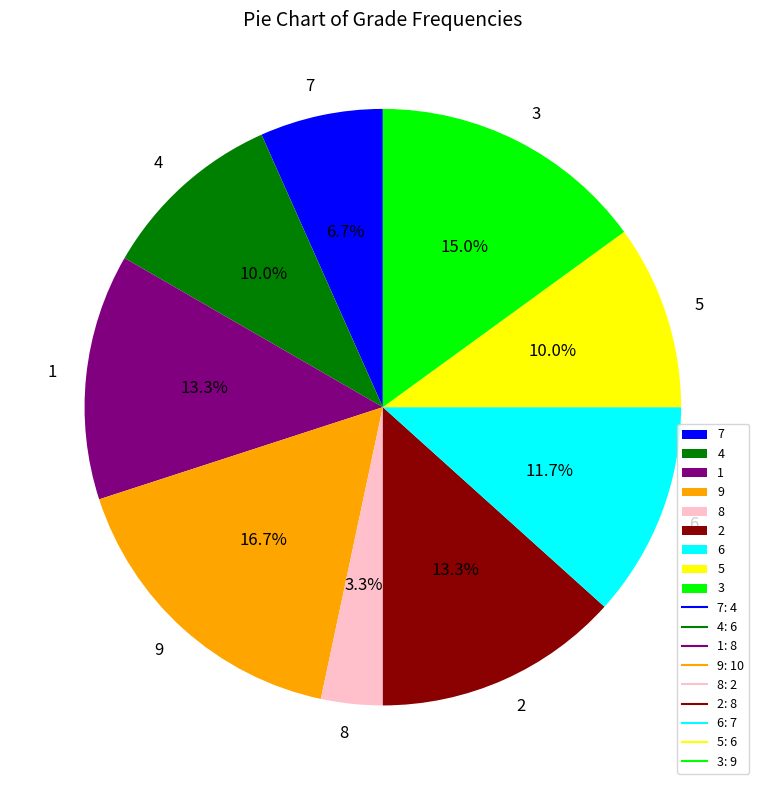

To the nearest percent, what percentage of the pie is 2?

13%